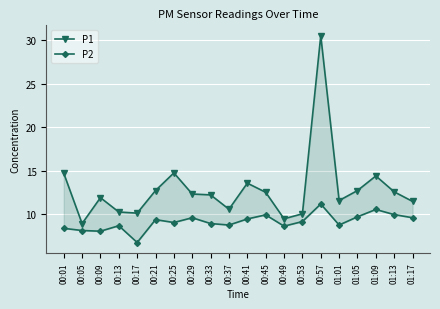

Reading left to right, extract all data points from this chart.

P1: 00:01=14.7	00:05=8.9	00:09=11.9	00:13=10.2	00:17=10.1	00:21=12.7	00:25=14.7	00:29=12.3	00:33=12.2	00:37=10.6	00:41=13.6	00:45=12.5	00:49=9.4	00:53=10.0	00:57=30.5	01:01=11.6	01:05=12.7	01:09=14.4	01:13=12.6	01:17=11.4
P2: 00:01=8.3	00:05=8.1	00:09=8.0	00:13=8.7	00:17=6.7	00:21=9.3	00:25=9.0	00:29=9.6	00:33=8.9	00:37=8.7	00:41=9.4	00:45=9.9	00:49=8.6	00:53=9.1	00:57=11.2	01:01=8.7	01:05=9.7	01:09=10.5	01:13=9.9	01:17=9.6